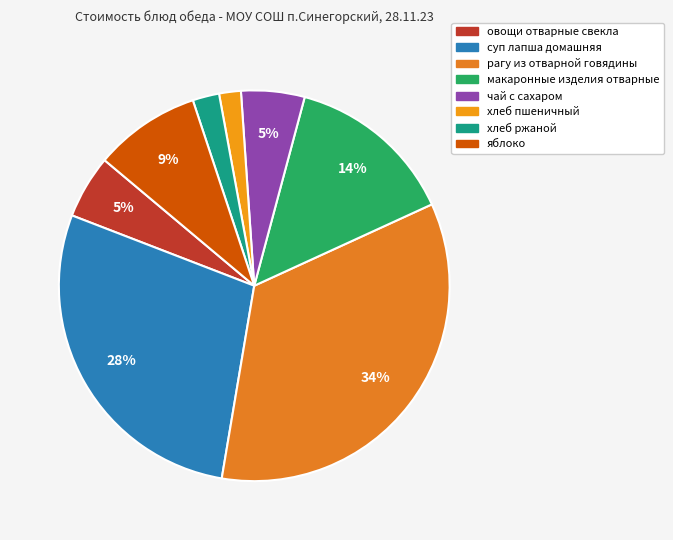

What is the change in value from чай с сахаром to яблоко?

+3.6